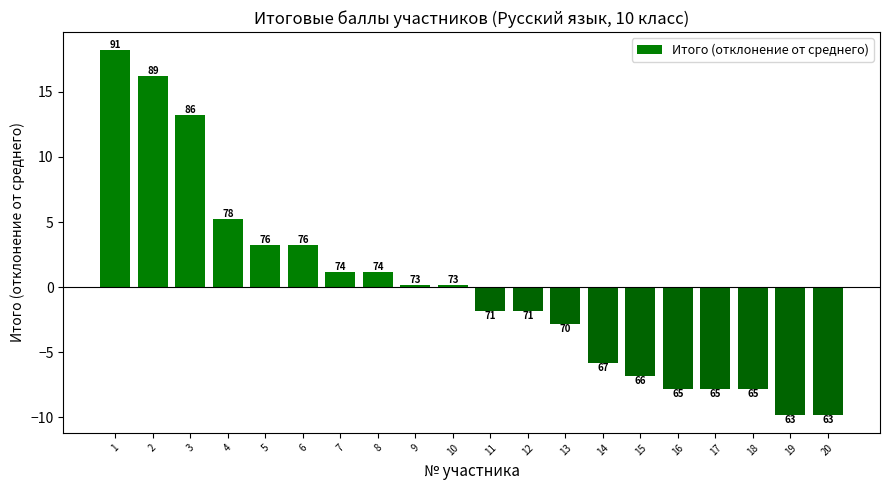

At which category does the chart reach its minimum across all series?

19